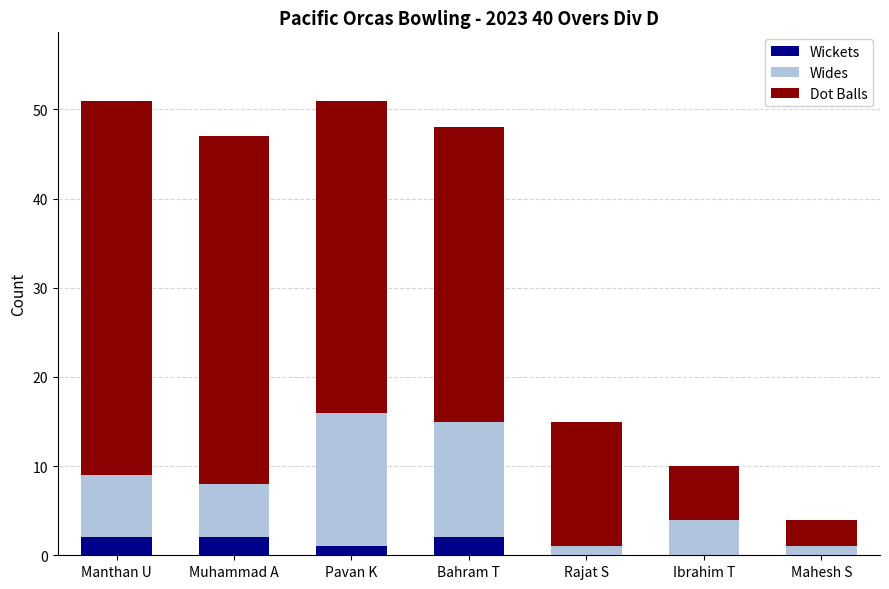

True or false: Wickets has a value of 0 at Mahesh S.

True